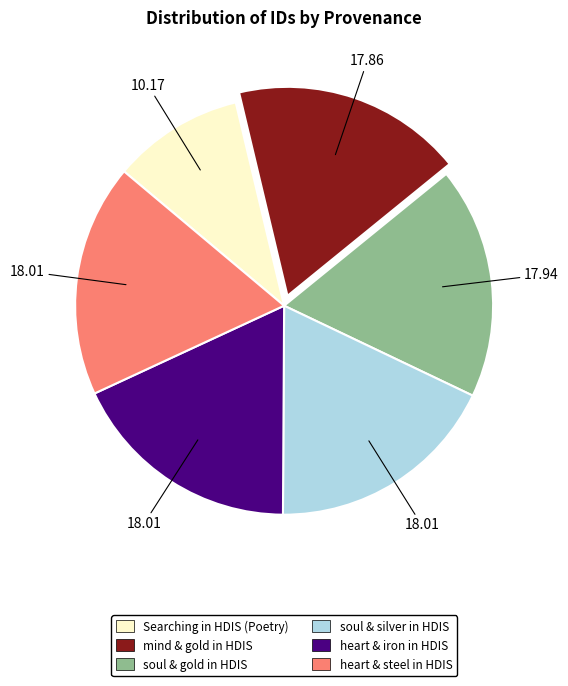

Is heart & steel in HDIS the majority of the pie?

No